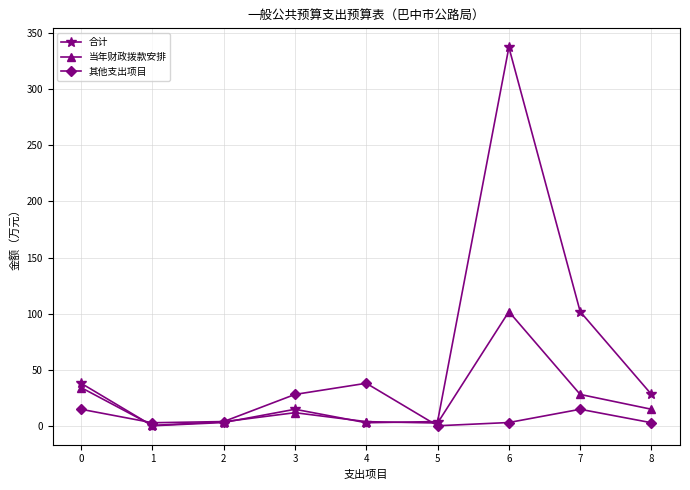

In 当年财政拨款安排, how many points are lower than both neighbors (excluding endpoints)?

2